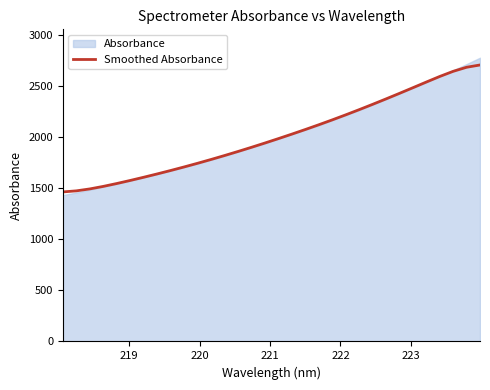

What is the average value?

2010.3